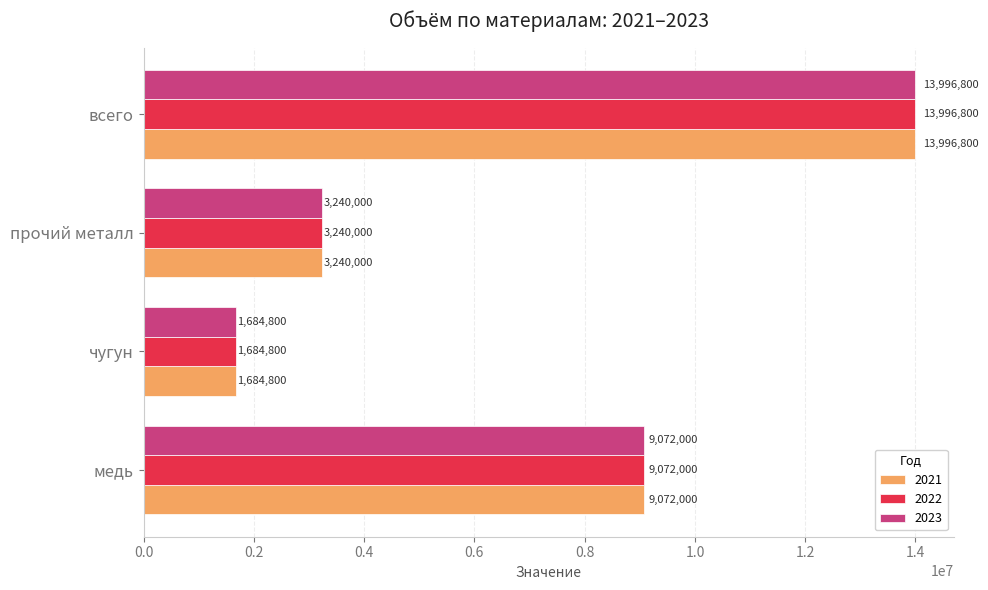

Count the number of categories in the chart.

4